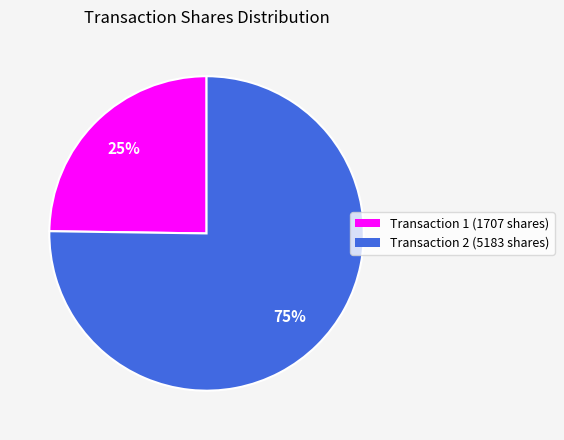

To the nearest percent, what is the average slice percentage?

50%